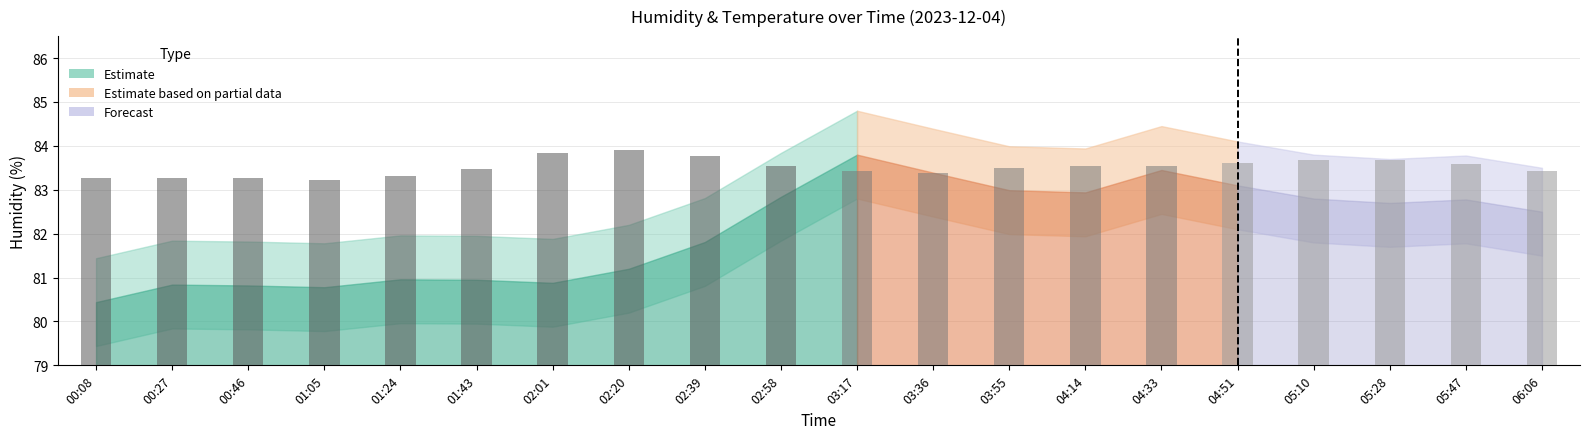

Between 02:58 and 04:33, which is larger?

04:33